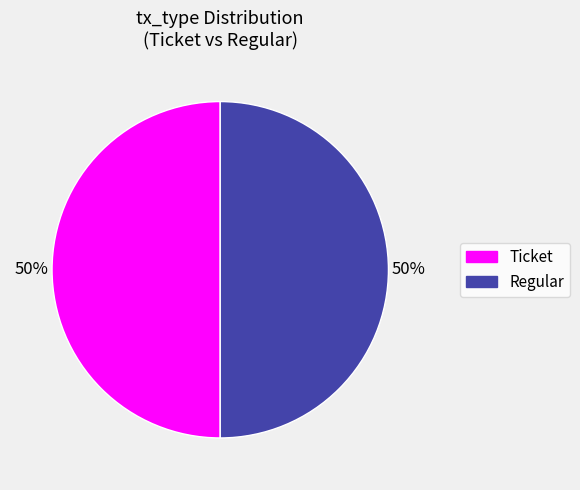

To the nearest percent, what is the average slice percentage?

50%